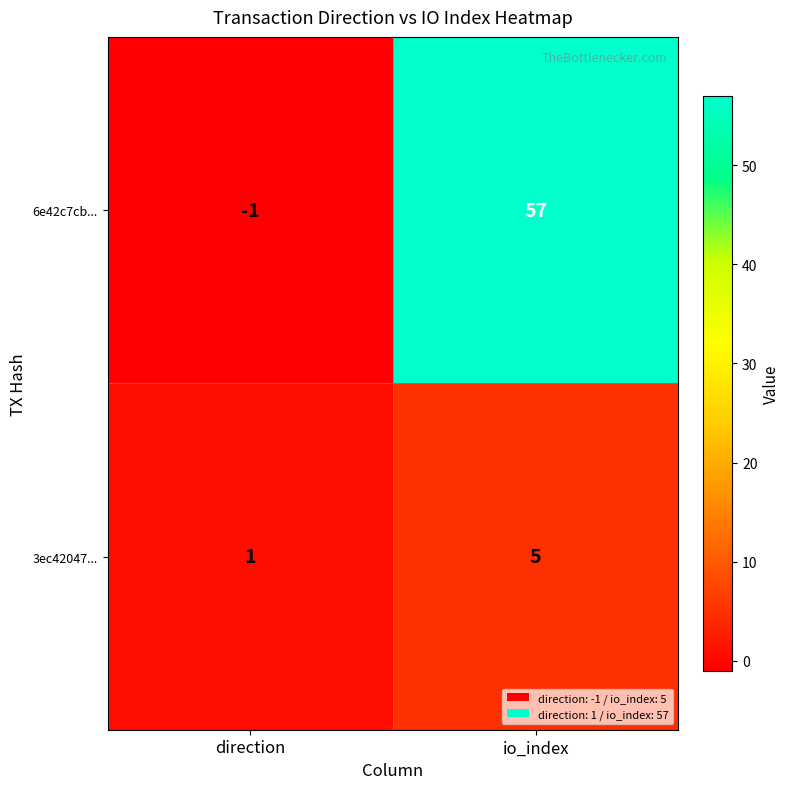

The 6e42c7cb... series shows -2 at direction. True or false?

False